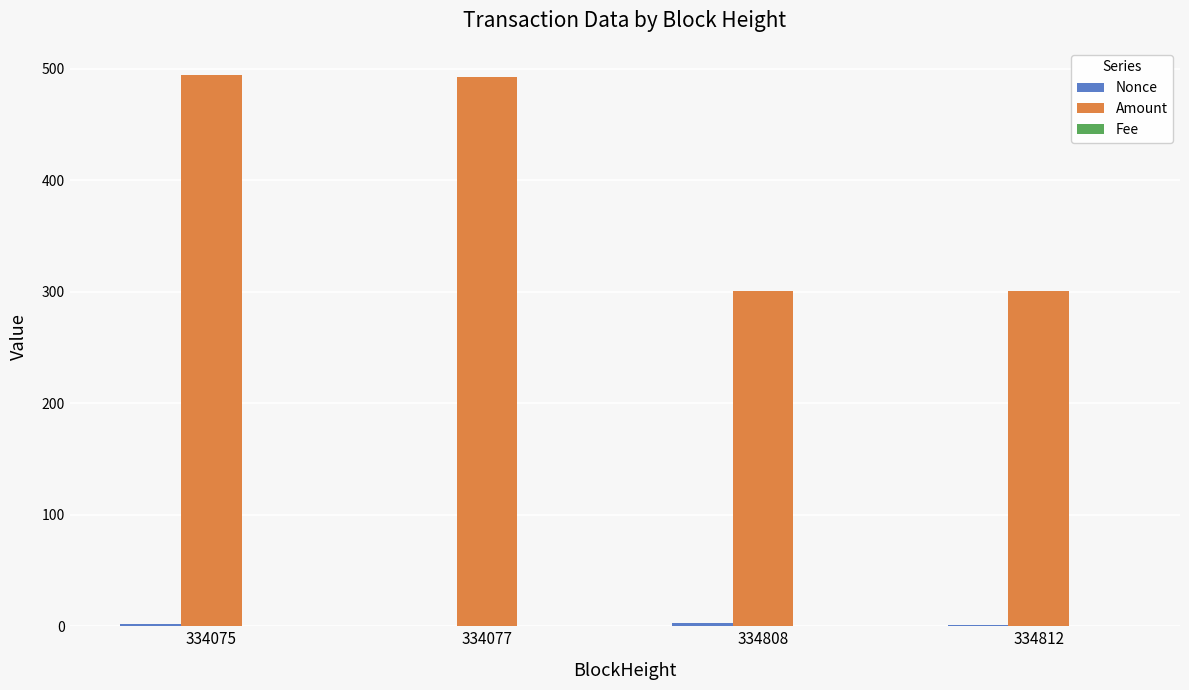

Between 334075 and 334808, which series saw the biggest shift?

Amount